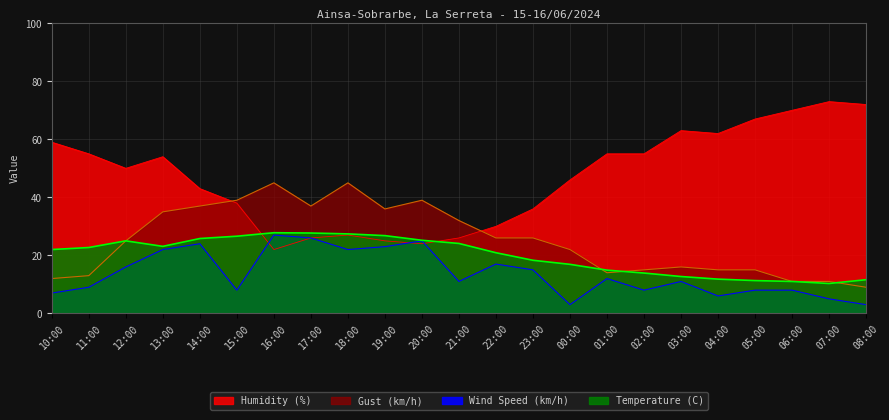

Between which two adjacent categories do Wind Speed (km/h) and Humidity (%) first intersect?

15:00 and 16:00